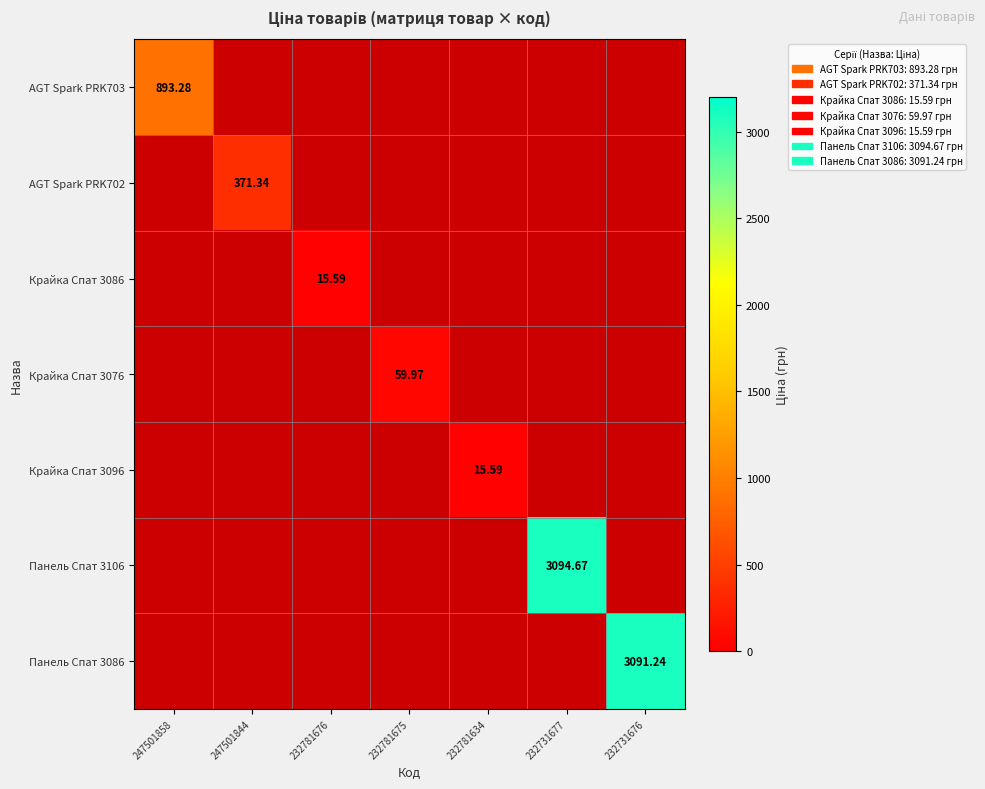

How many categories are shown in the chart?

7